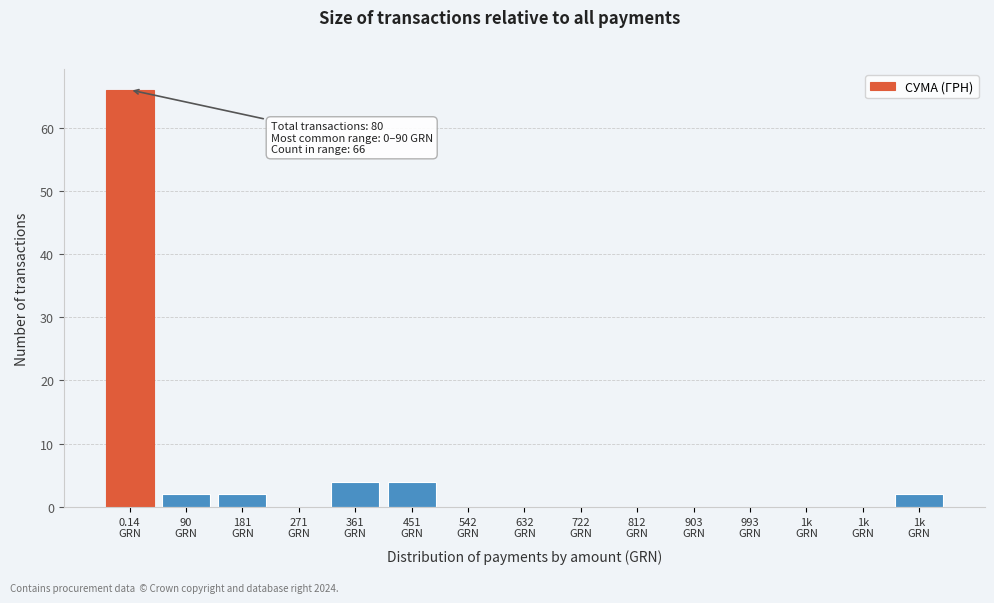

Count the number of categories in the chart.

15